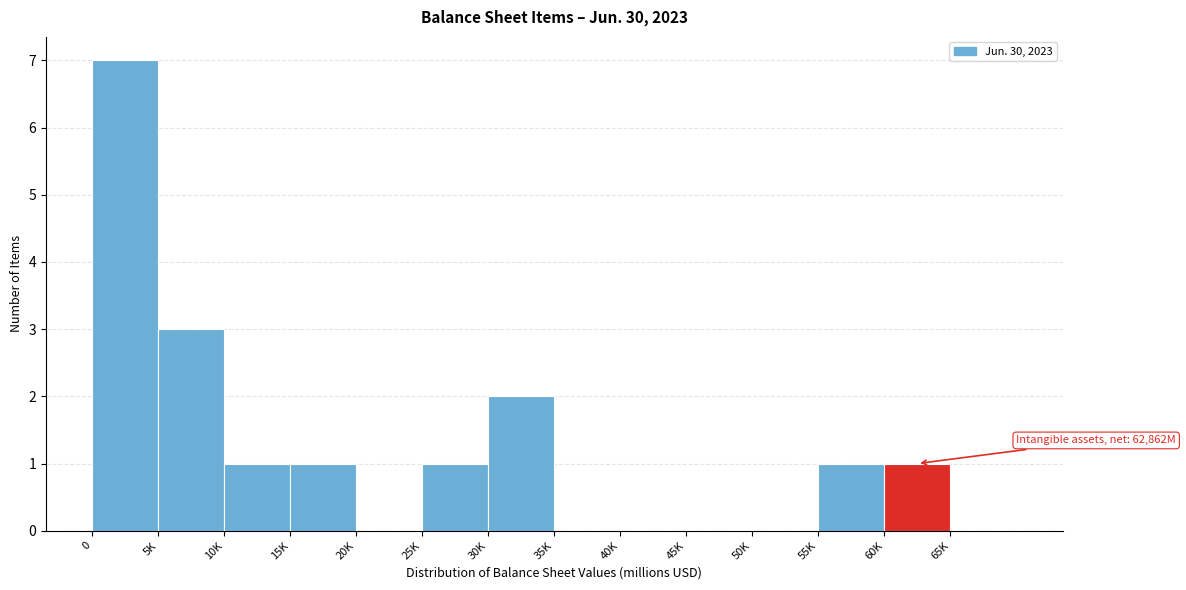

Reading right to left, list all the values displayed in this chart.

65K=0	60K=1	55K=1	50K=0	45K=0	40K=0	35K=0	30K=2	25K=1	20K=0	15K=1	10K=1	5K=3	0=7